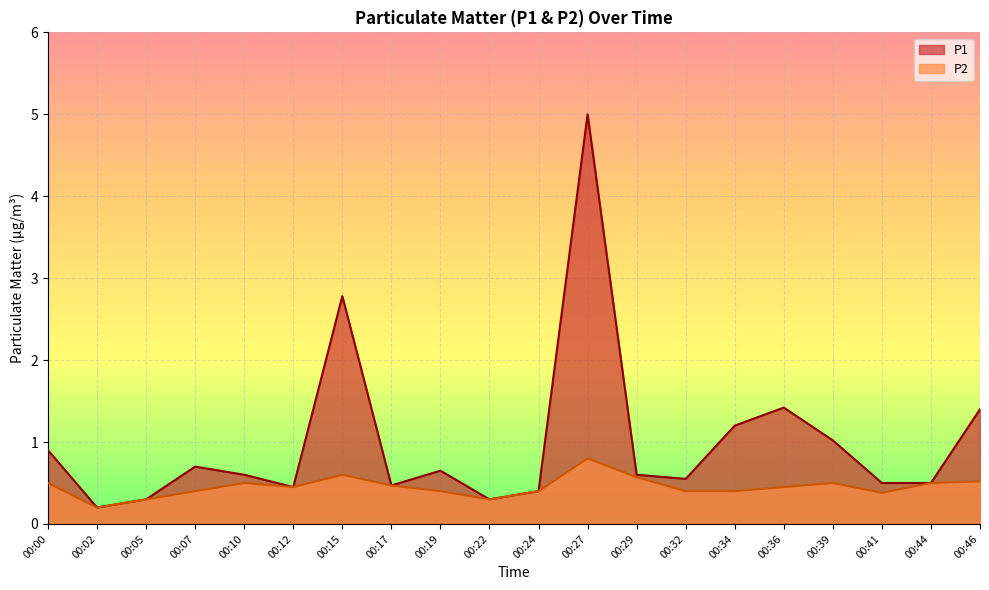

True or false: P2 and P1 cross at least once.

False